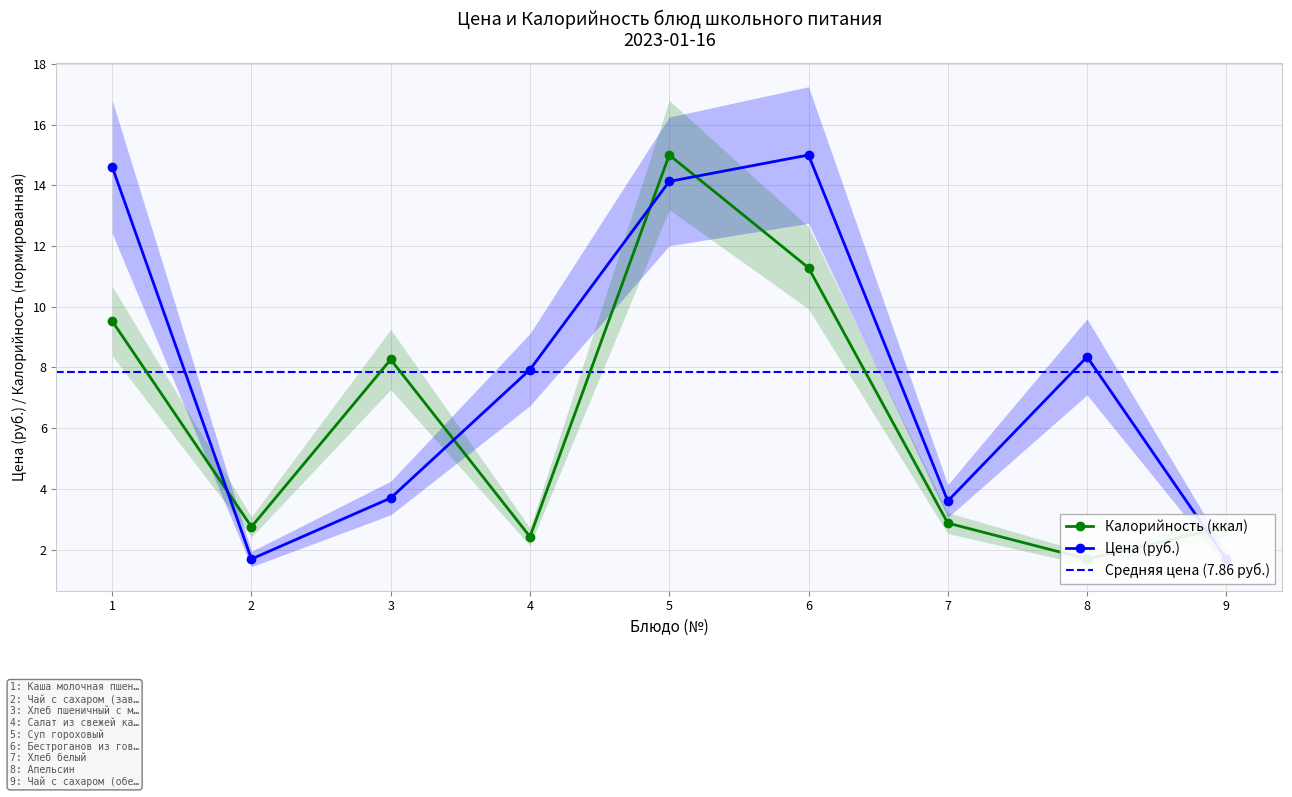

At which label does Цена (руб.) first exceed 7?

1